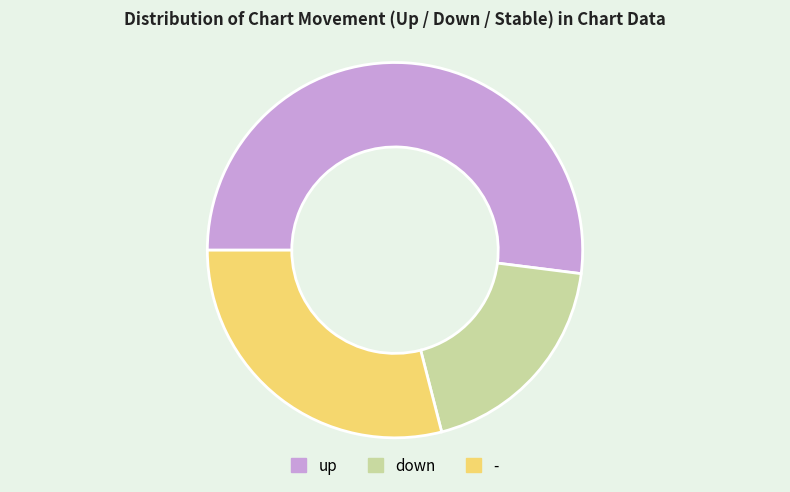

How many slices are in this pie chart?

3